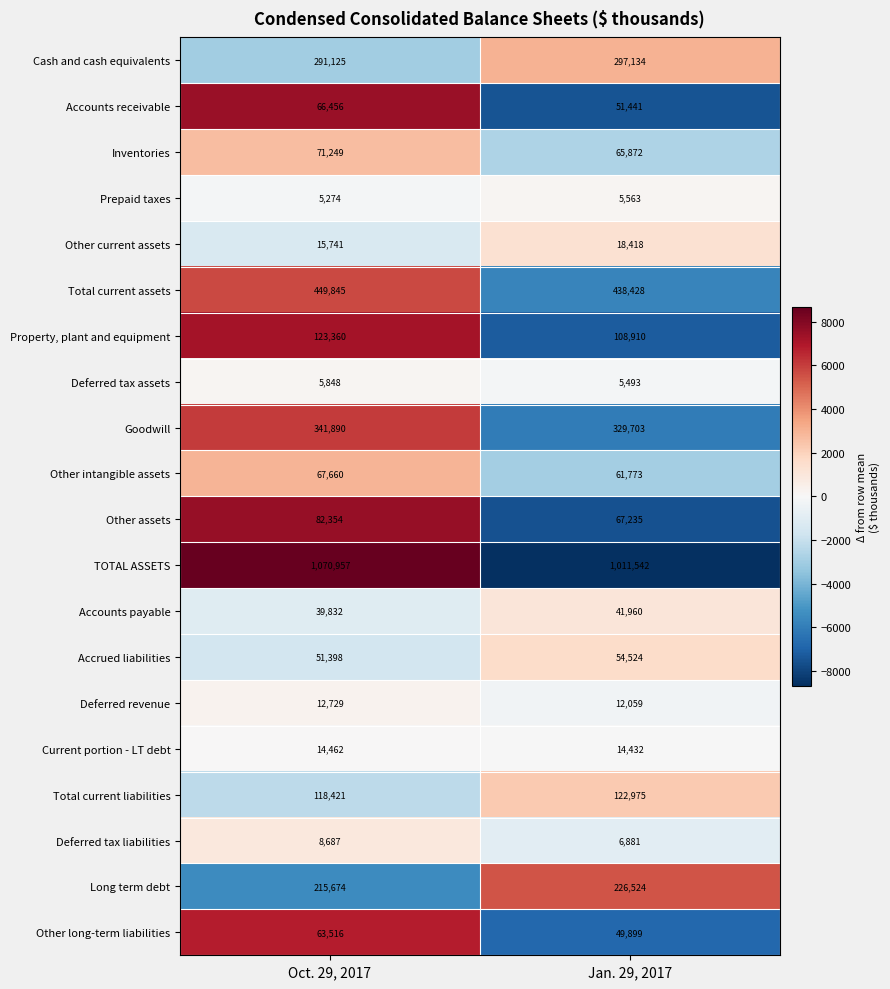

Is it true that Other intangible assets equals 103358 at Jan. 29, 2017?

False